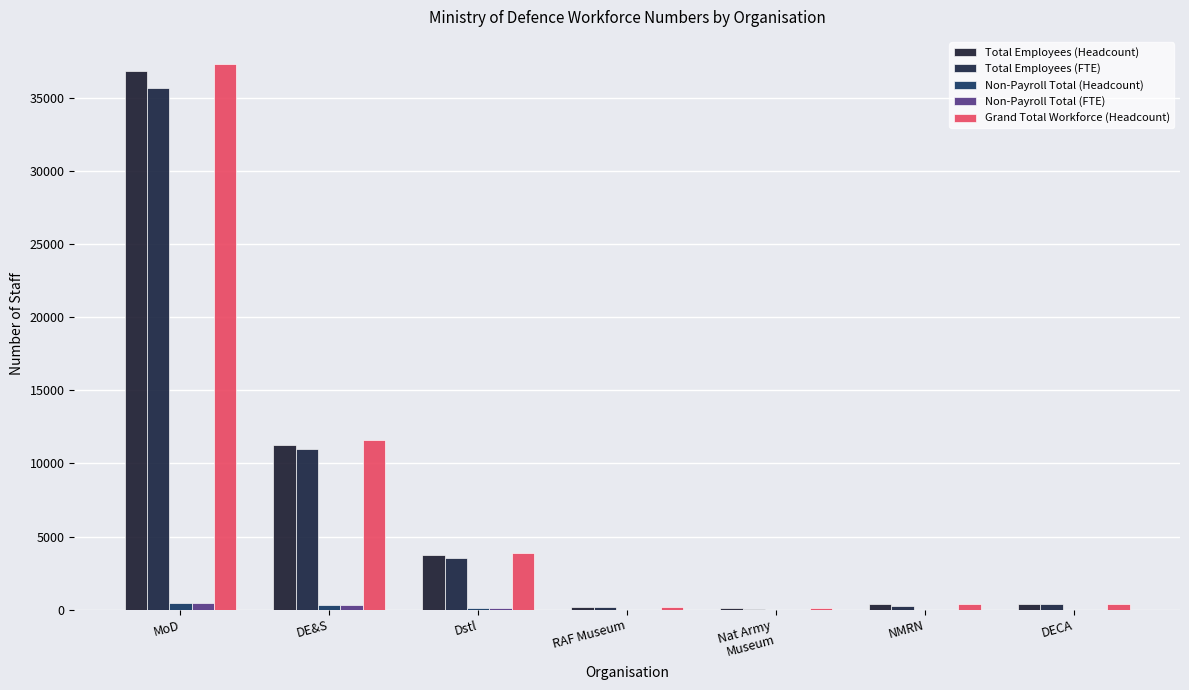

Reading left to right, what are all the values shown in this chart?

Total Employees (Headcount): MoD=36855	DE&S=11299	Dstl=3720	RAF Museum=192	Nat Army
Museum=89	NMRN=391	DECA=419
Total Employees (FTE): MoD=35680	DE&S=11011	Dstl=3570	RAF Museum=176	Nat Army
Museum=76	NMRN=265	DECA=406
Non-Payroll Total (Headcount): MoD=459	DE&S=317	Dstl=132	RAF Museum=1	Nat Army
Museum=2	NMRN=1	DECA=2
Non-Payroll Total (FTE): MoD=458	DE&S=316	Dstl=125	RAF Museum=0	Nat Army
Museum=2	NMRN=0	DECA=2
Grand Total Workforce (Headcount): MoD=37314	DE&S=11616	Dstl=3852	RAF Museum=193	Nat Army
Museum=91	NMRN=392	DECA=421